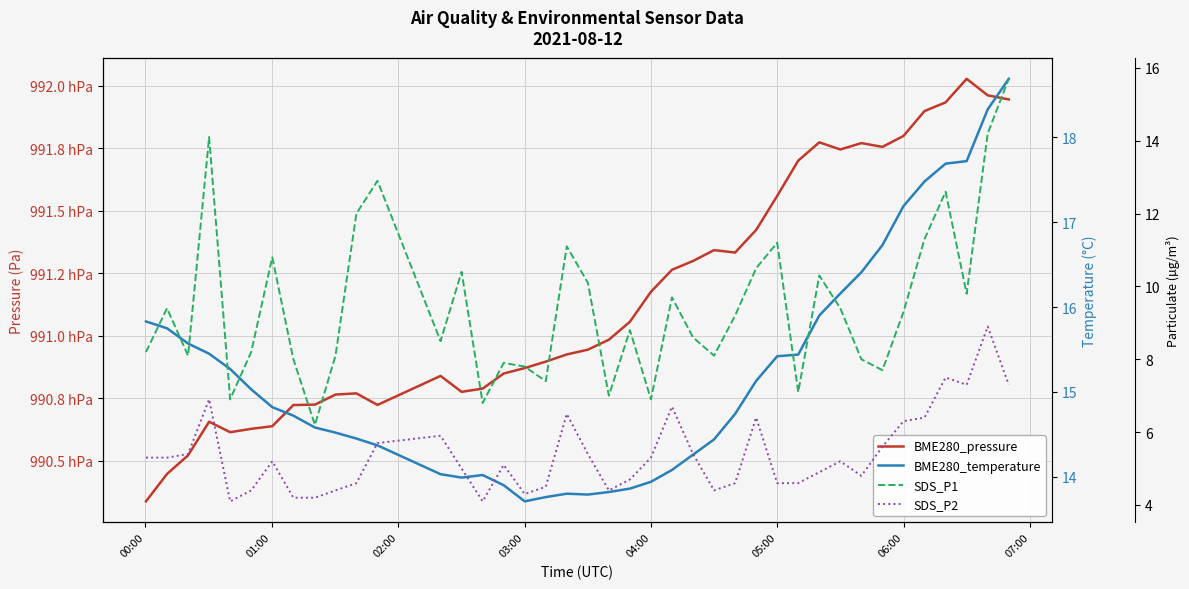

True or false: SDS_P2 and BME280_temperature intersect in this chart.

False